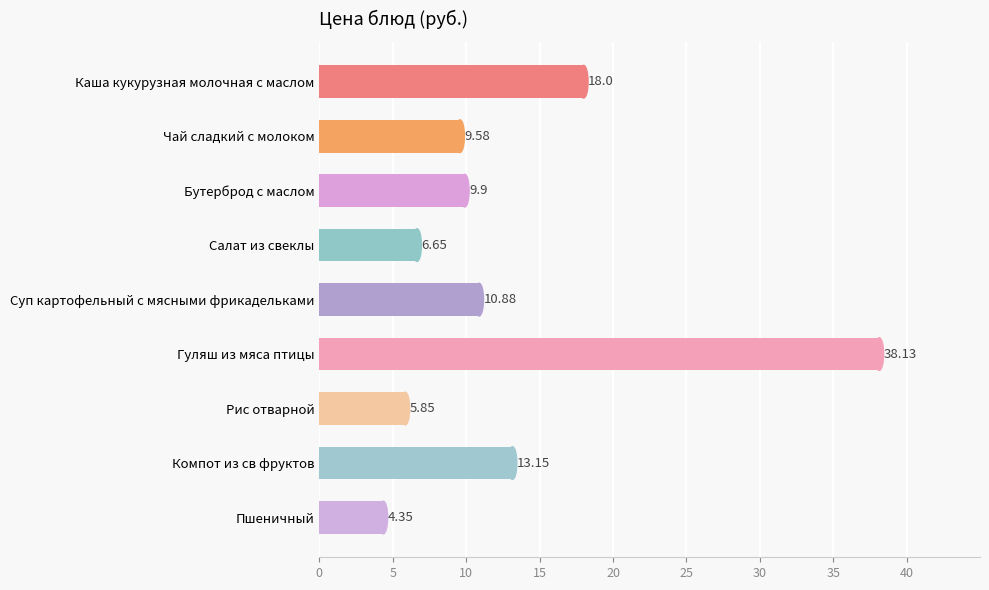

How many data points does each series have?

9